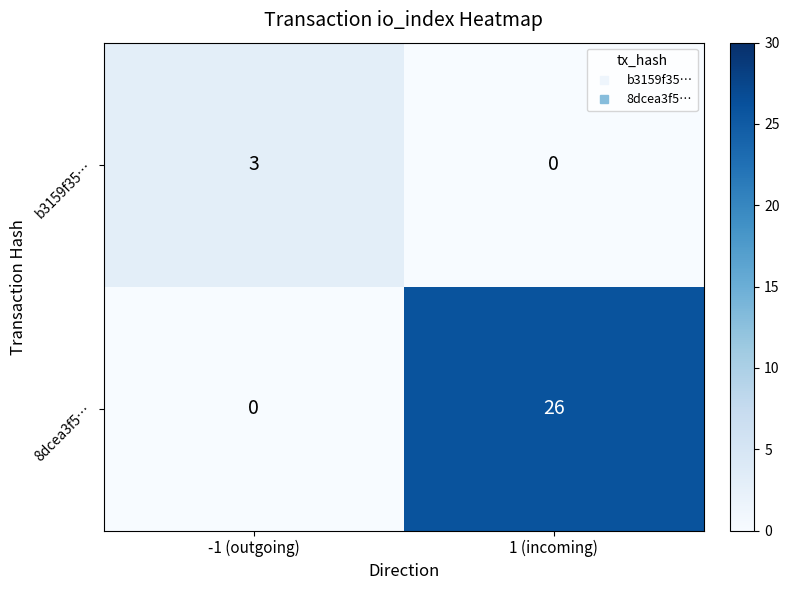

Rank the categories by 8dcea3f5… value from lowest to highest.

-1 (outgoing), 1 (incoming)